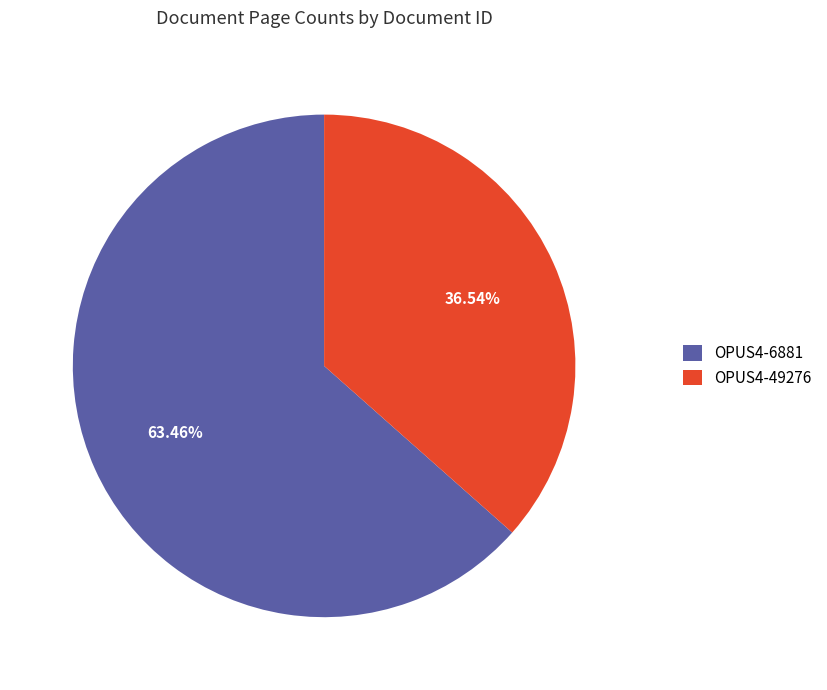

Is it true that OPUS4-6881 is 63% of the pie?

True